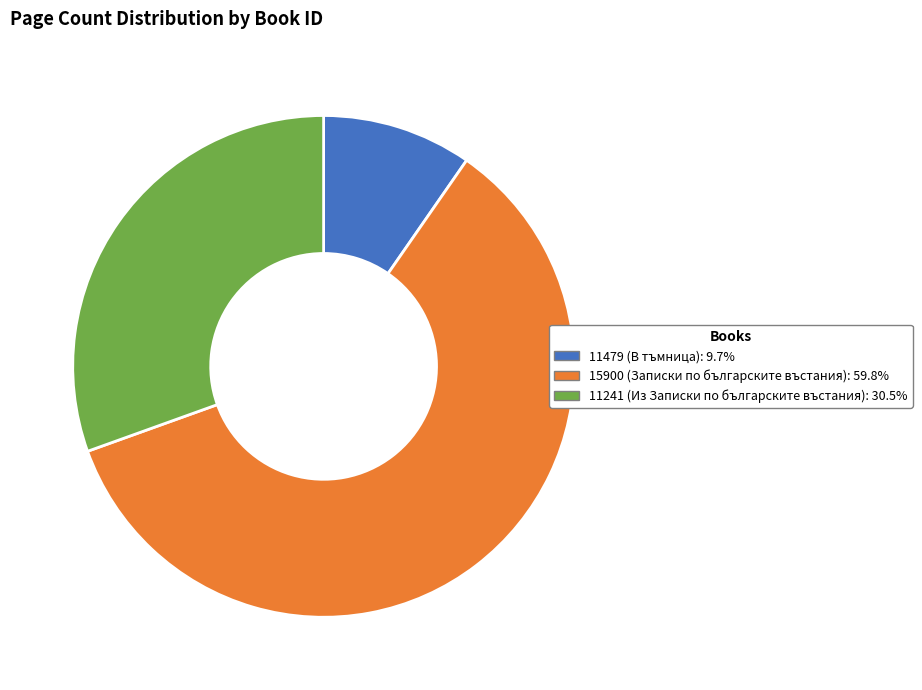

Combined, do 11479 and 11241 account for over 50%?

No